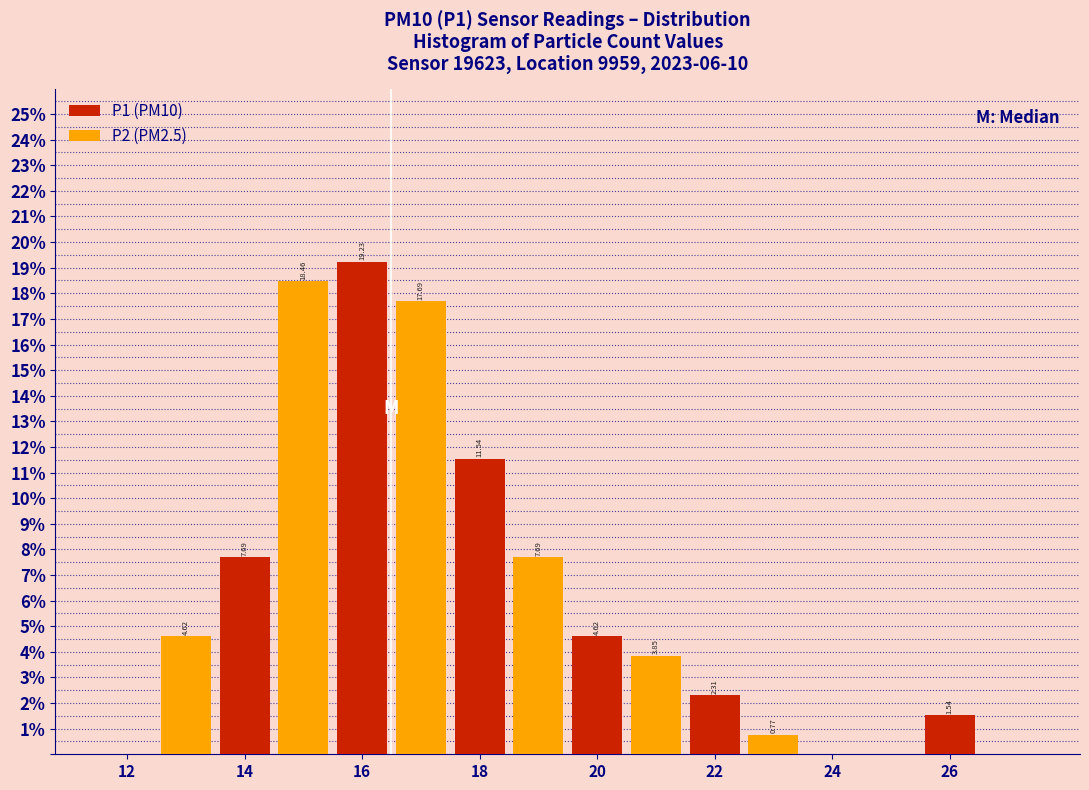

Which series has the largest total across all categories?

P2 (PM2.5)